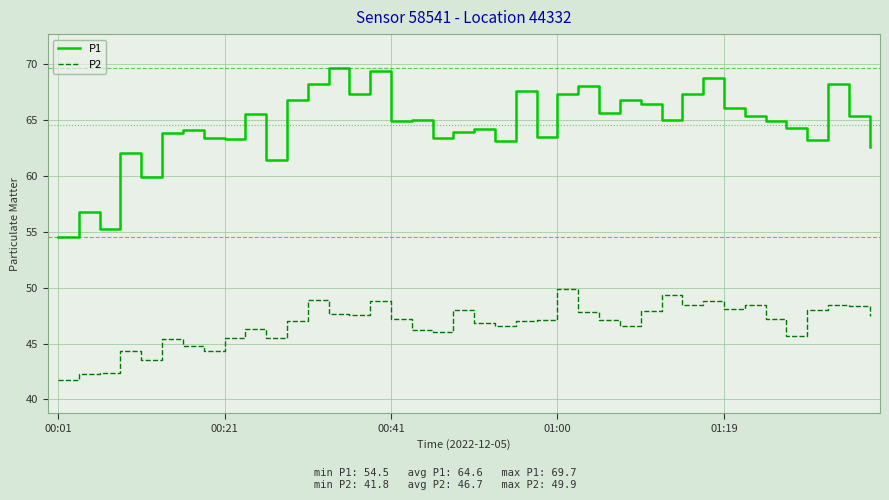

How many lines are shown in the chart?

2